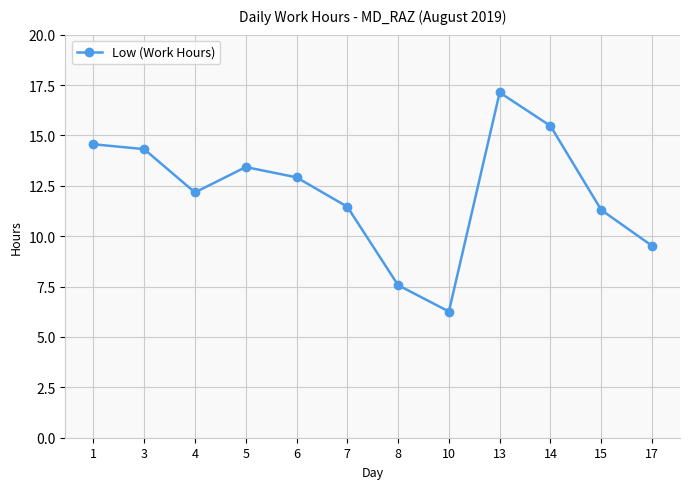

Approximately how many times larger is the value at 5 compared to 10?

2.1